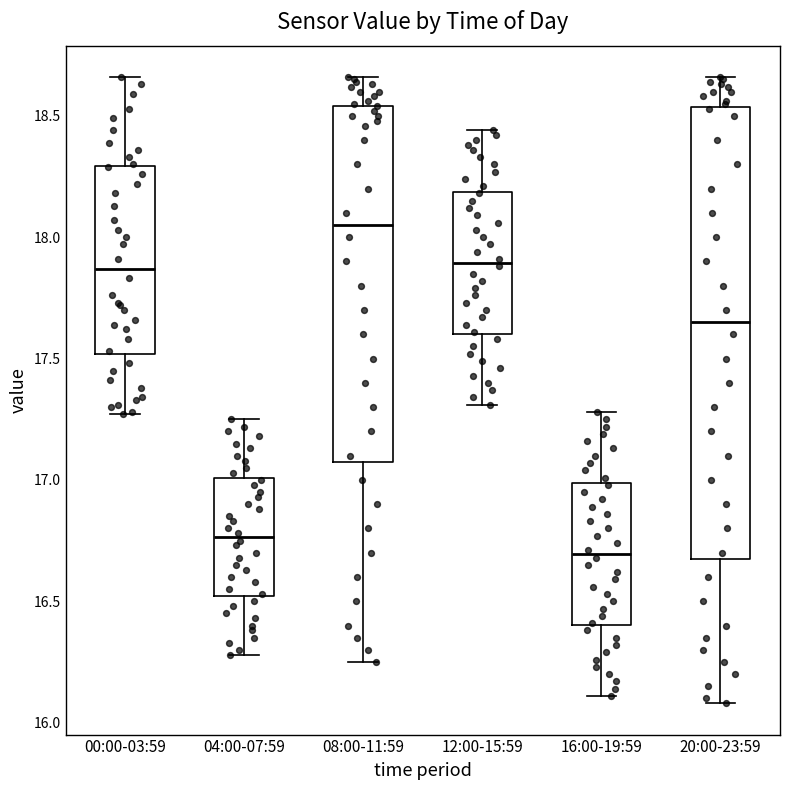

Which box has the lowest median line?

16:00-19:59